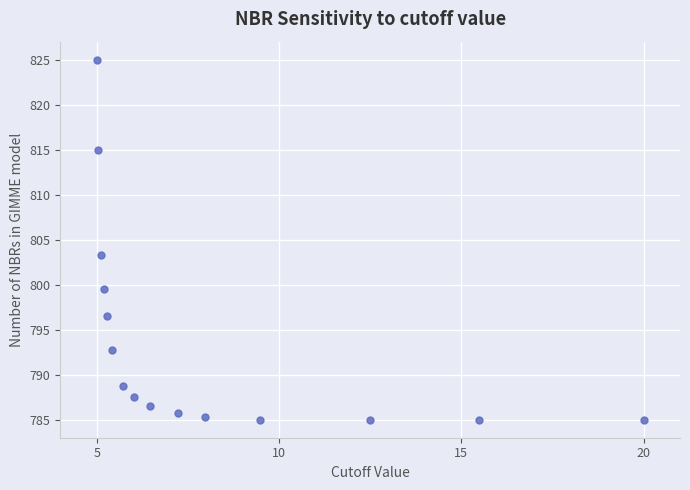

What is the range of Y values (max minus min)?

40.0